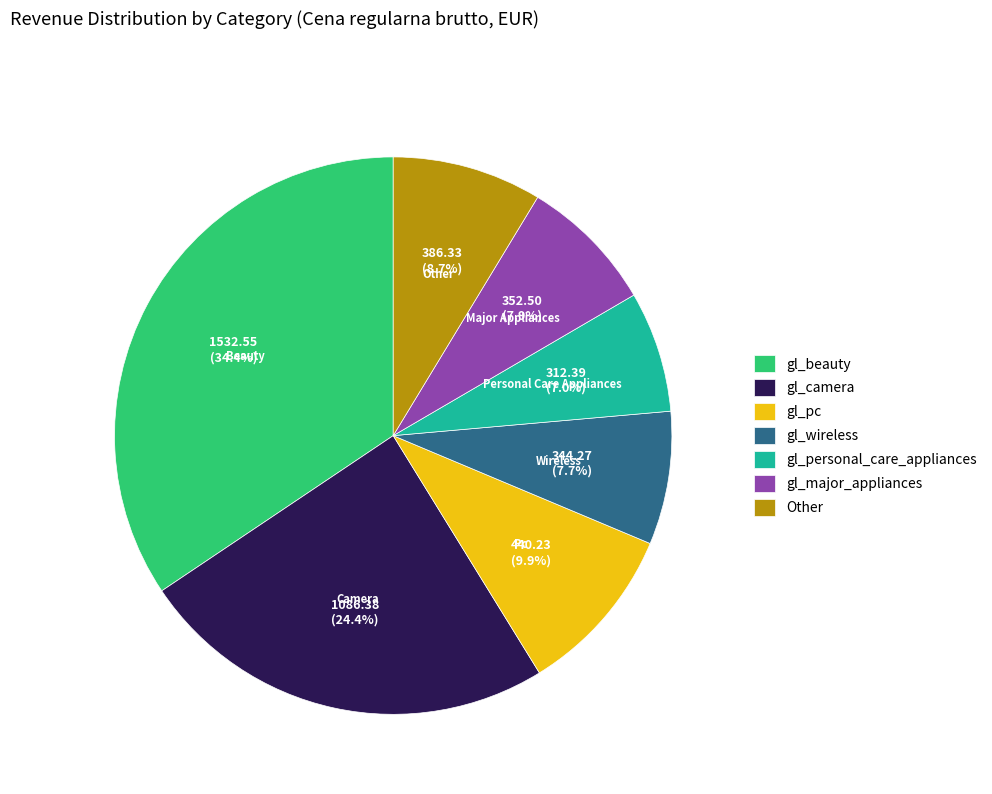

Is the sum of gl_pc and gl_wireless greater than half?

No